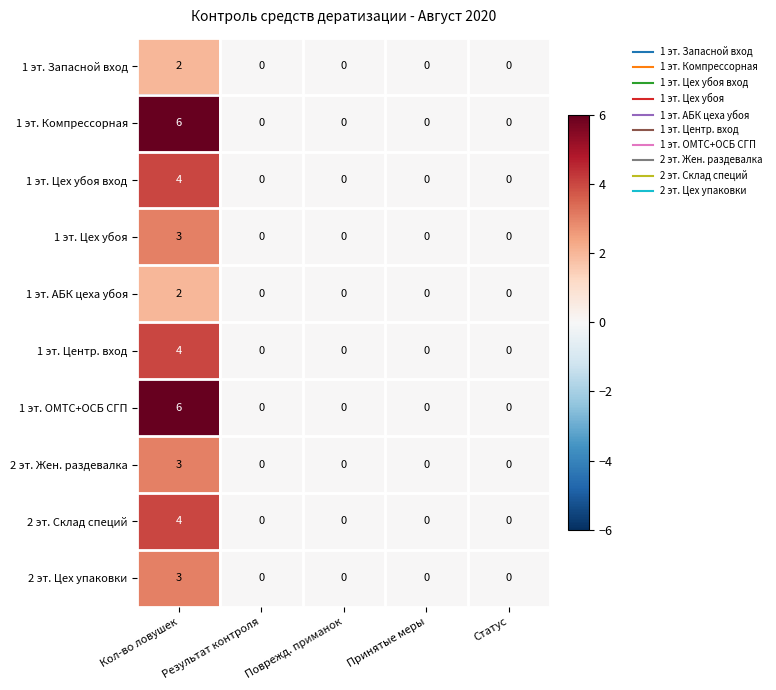

What is the difference between the 2 эт. Жен. раздевалка values at Принятые меры and Кол-во ловушек?

3